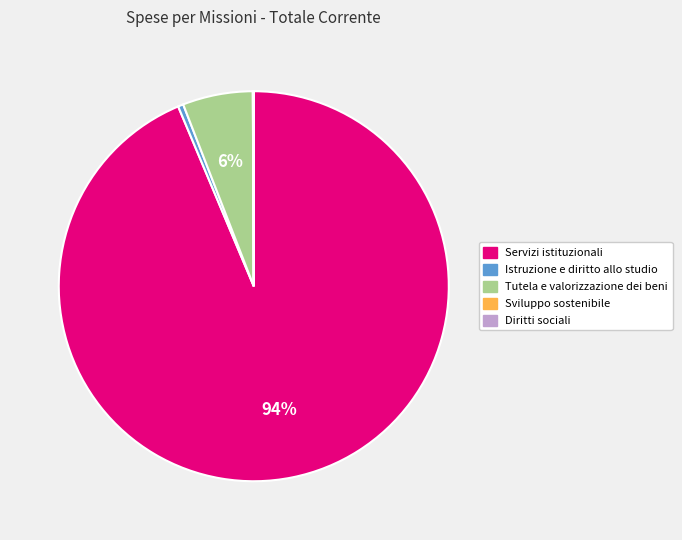

Which slice represents more than half of the pie?

Servizi istituzionali